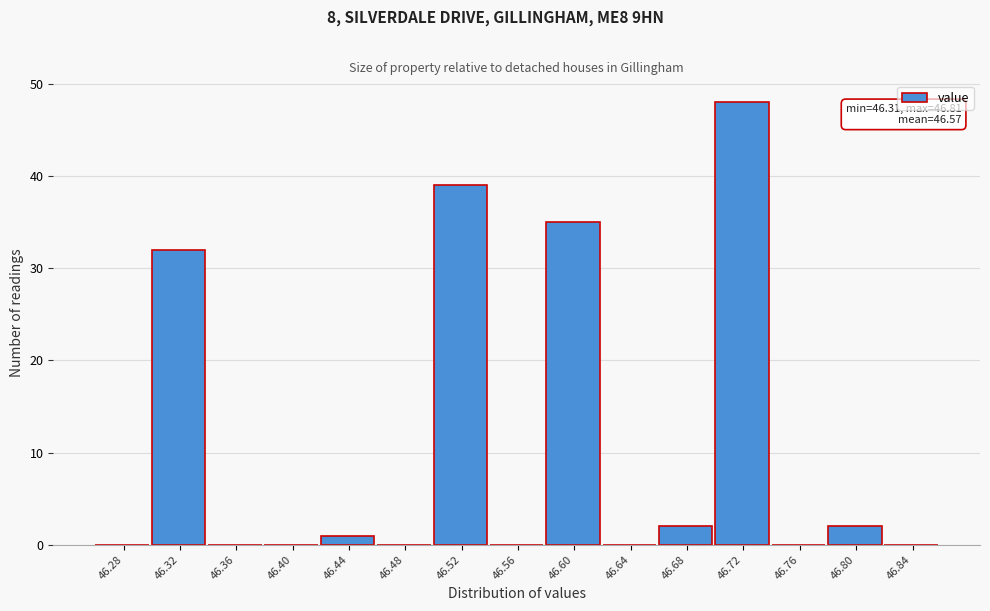

Which range on the x-axis has the tallest bar?

46.70 to 46.74